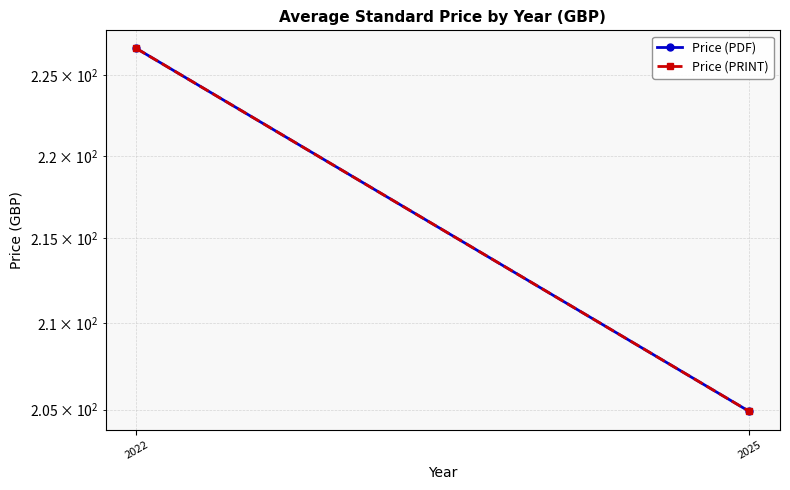

At which category is the sum across all series the highest?

2022